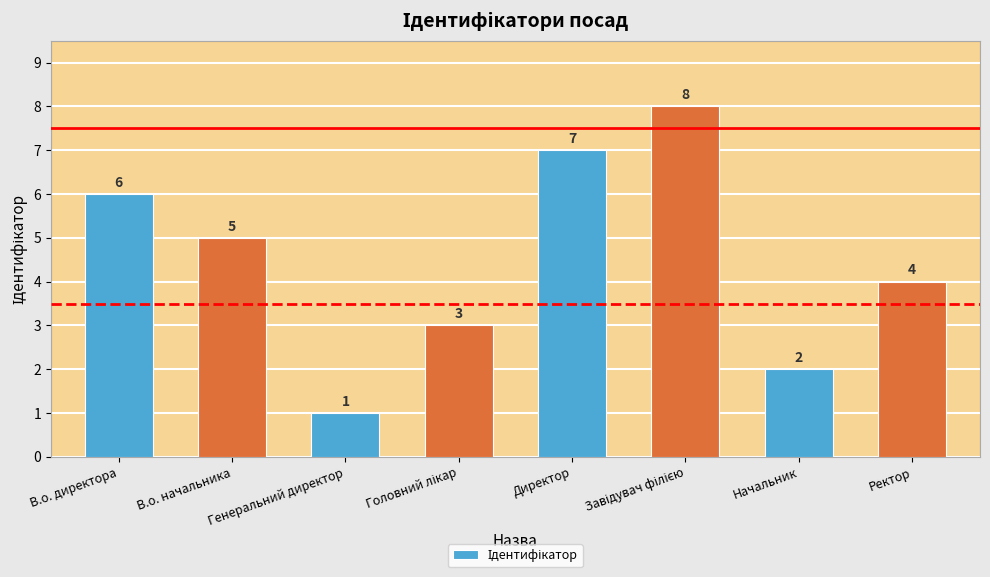

Reading left to right, transcribe all the data shown in this chart.

6	5	1	3	7	8	2	4